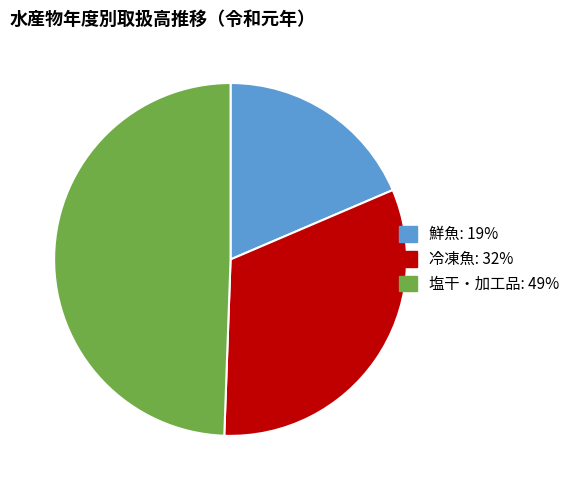

Is there a majority slice in this chart?

No